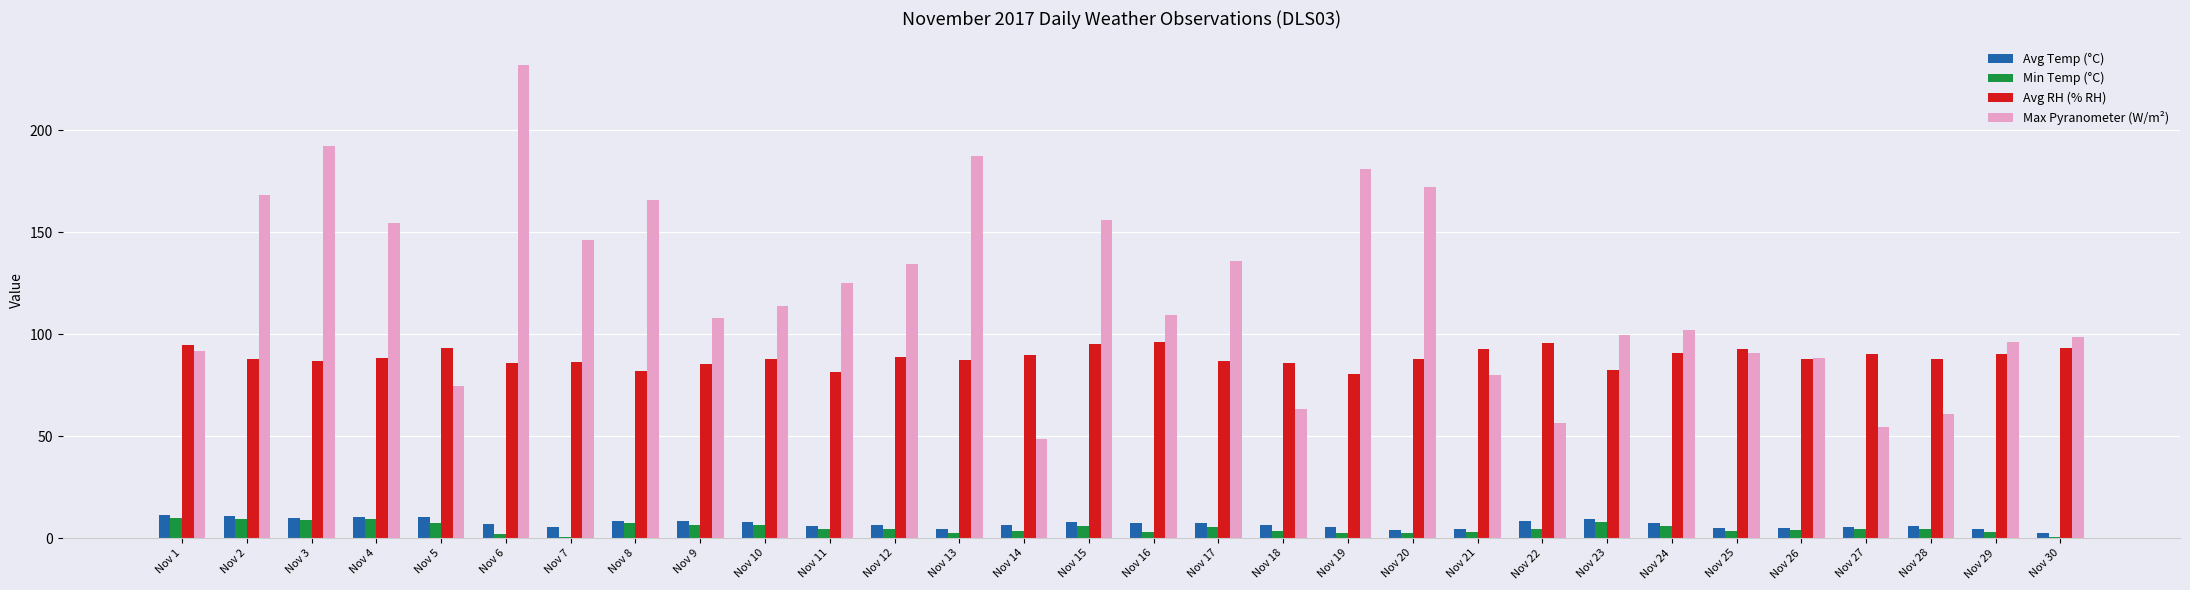

What are all the series names shown in the legend?

Avg Temp (°C), Min Temp (°C), Avg RH (% RH), Max Pyranometer (W/m²)